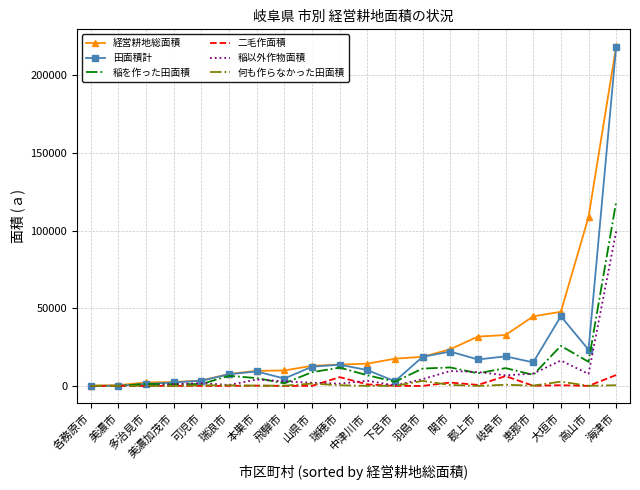

Is the value of 経営耕地総面積 at 関市 greater than the value of 何も作らなかった田面積 at 美濃市?

Yes